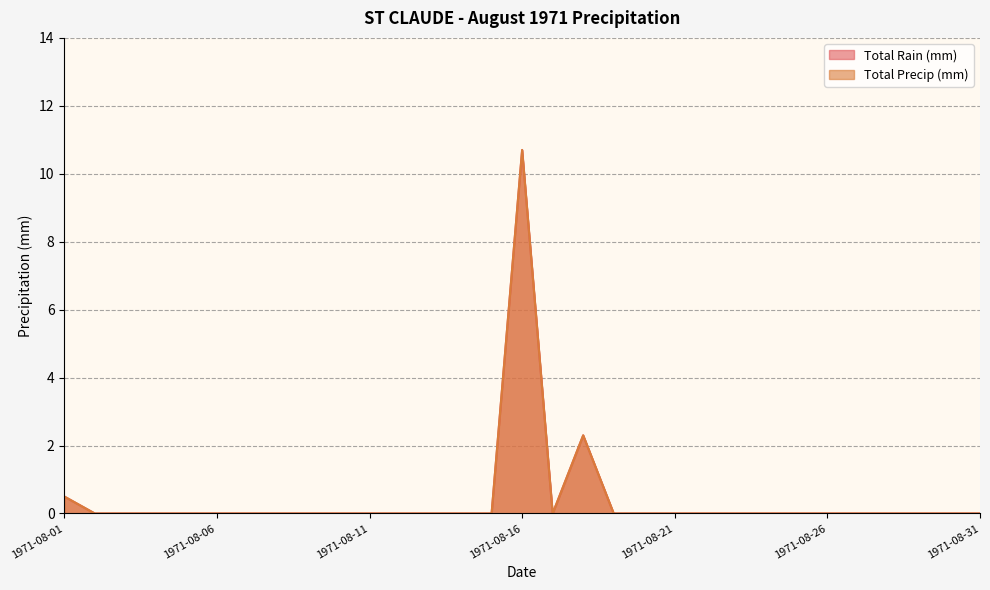

Which series changed the most between 1971-08-04 and 1971-08-11?

Total Rain (mm)